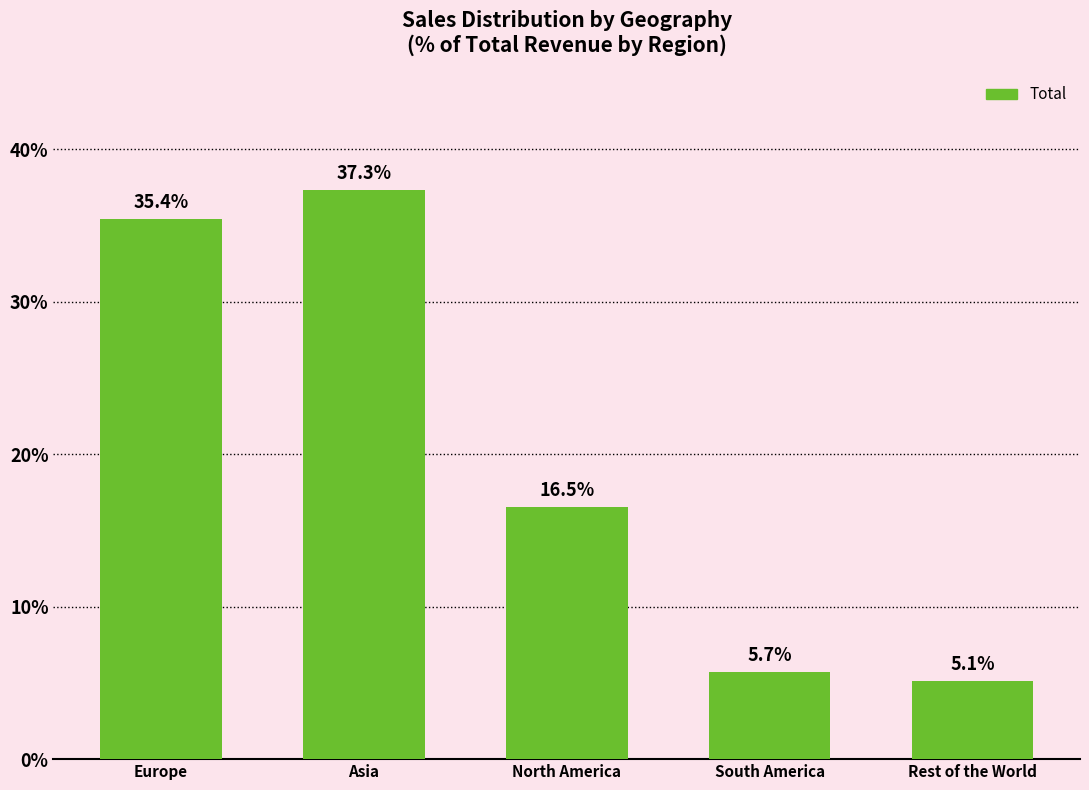

Is it true that the value at South America is 5.7?

True